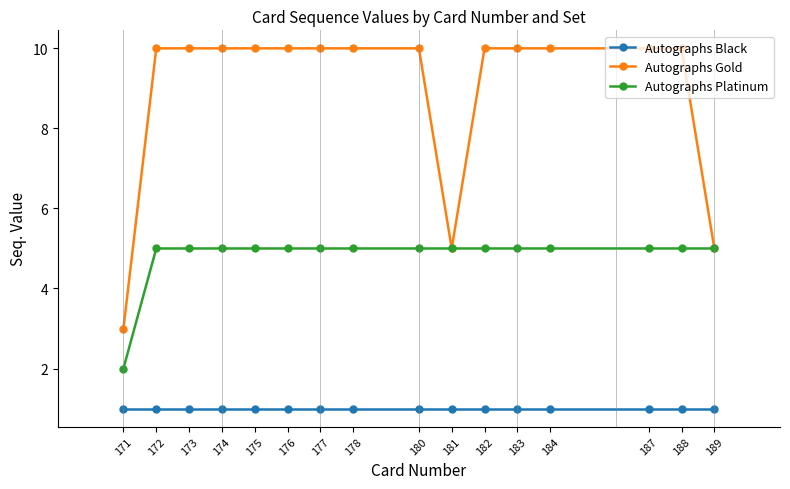

How many lines are shown in the chart?

3